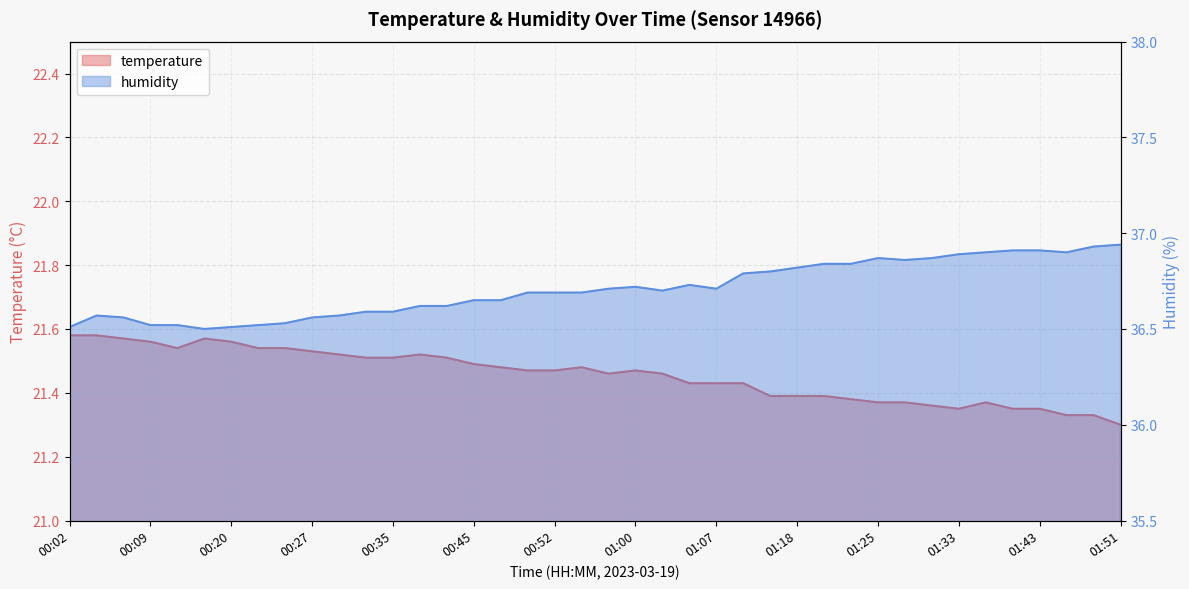

What is the smallest value displayed?

21.3